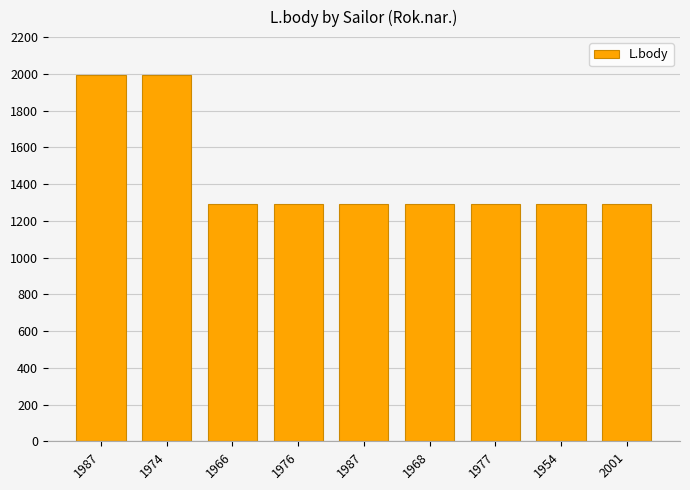

Reading right to left, list all the values displayed in this chart.

2001=1291	1954=1291	1977=1291	1968=1291	1987=1291	1976=1291	1966=1291	1974=1996	1987=1996